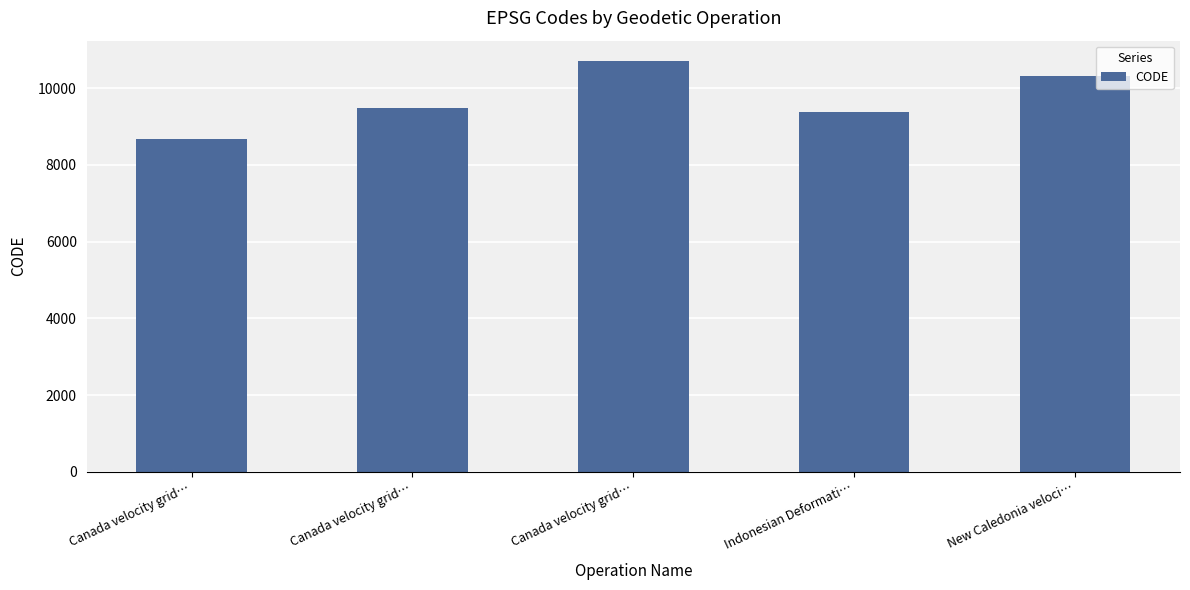

Is it true that the value at Indonesian Deformati… is 15799?

False